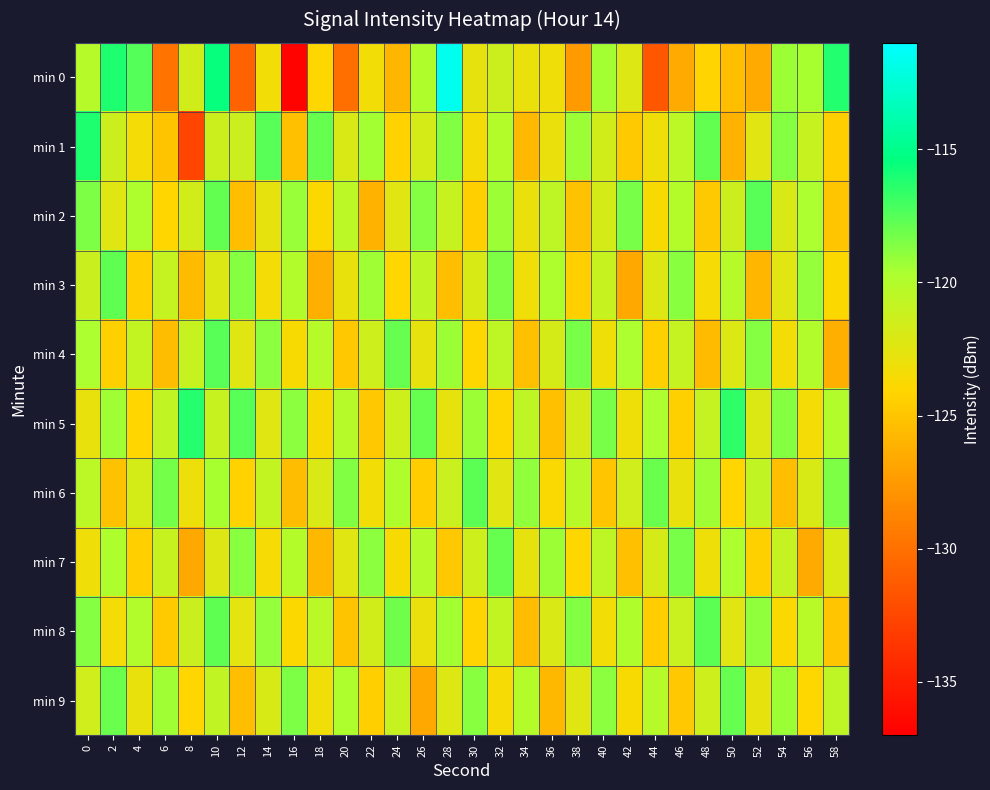

Rank the series by their maximum value, from lowest to highest.

min 7, min 9, min 3, min 6, min 8, min 2, min 4, min 5, min 1, min 0